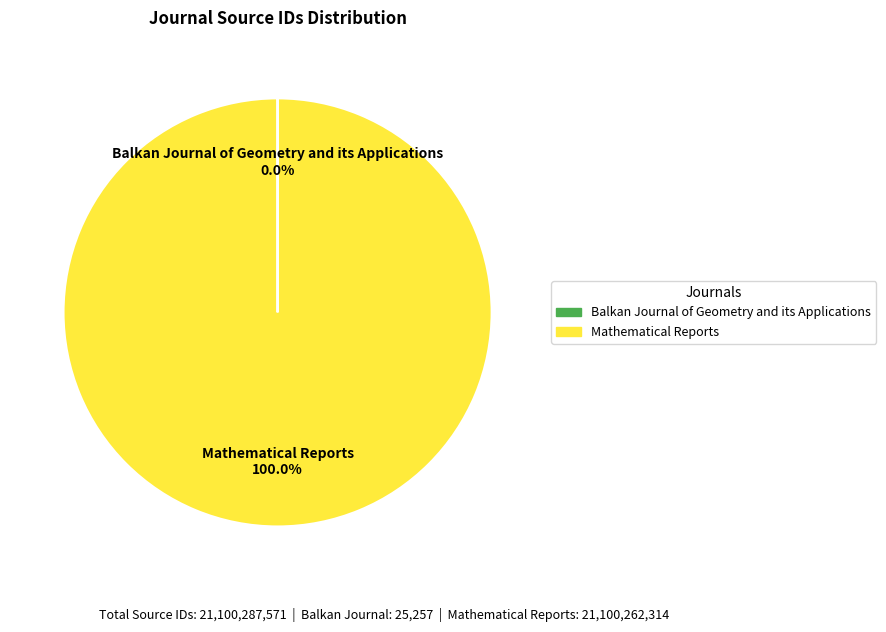

What is the largest slice in the pie chart?

Mathematical Reports